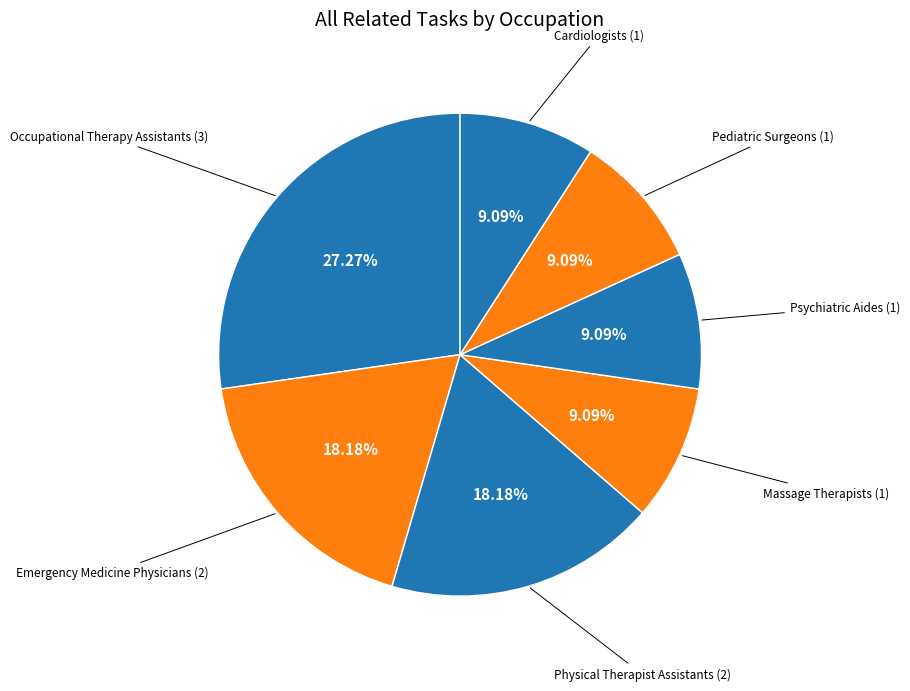

How many slices are in this pie chart?

7